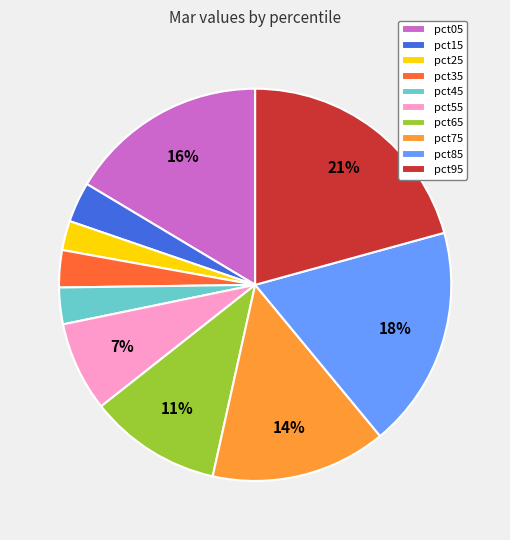

To the nearest percent, what is the difference between the pct35 and pct95 slice percentages?

18%